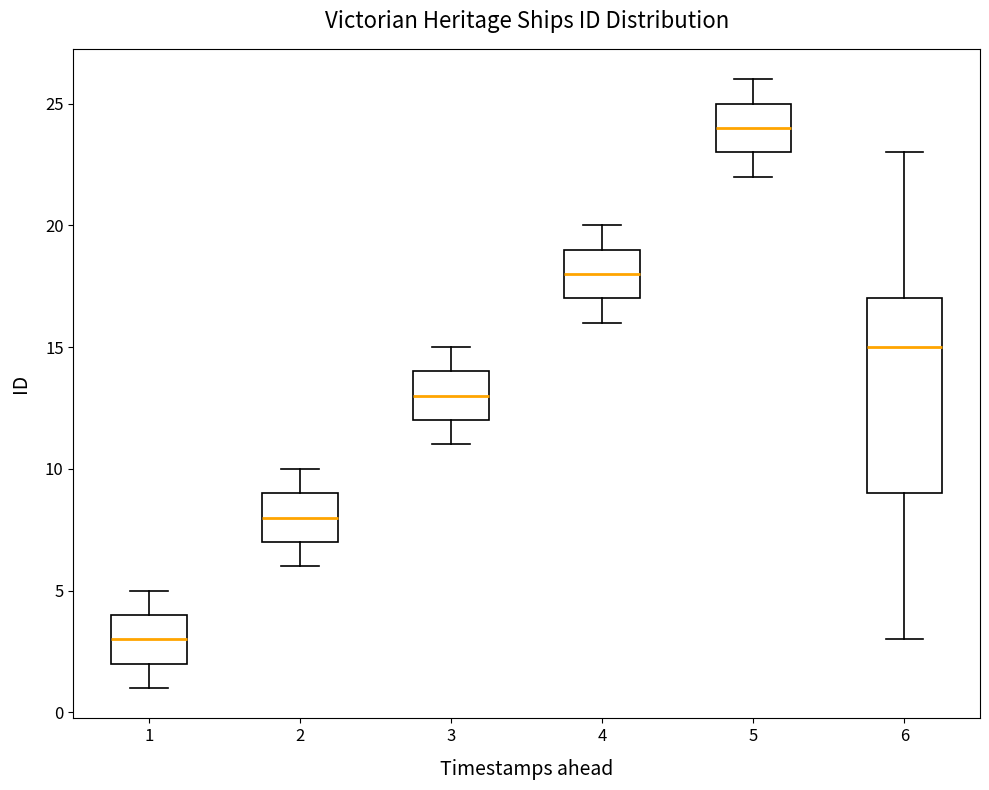

Reading left to right, read every box against the y-axis: the position of its median line, the range the box covers, and the ends of its whiskers. The values are not printed on the chart, so give them approximately, as read against the axis.

1: median 3, box 2 to 4, whiskers 1 to 5
2: median 8, box 7 to 9, whiskers 6 to 10
3: median 13, box 12 to 14, whiskers 11 to 15
4: median 18, box 17 to 19, whiskers 16 to 20
5: median 24, box 23 to 25, whiskers 22 to 26
6: median 15, box 9 to 17, whiskers 3 to 23